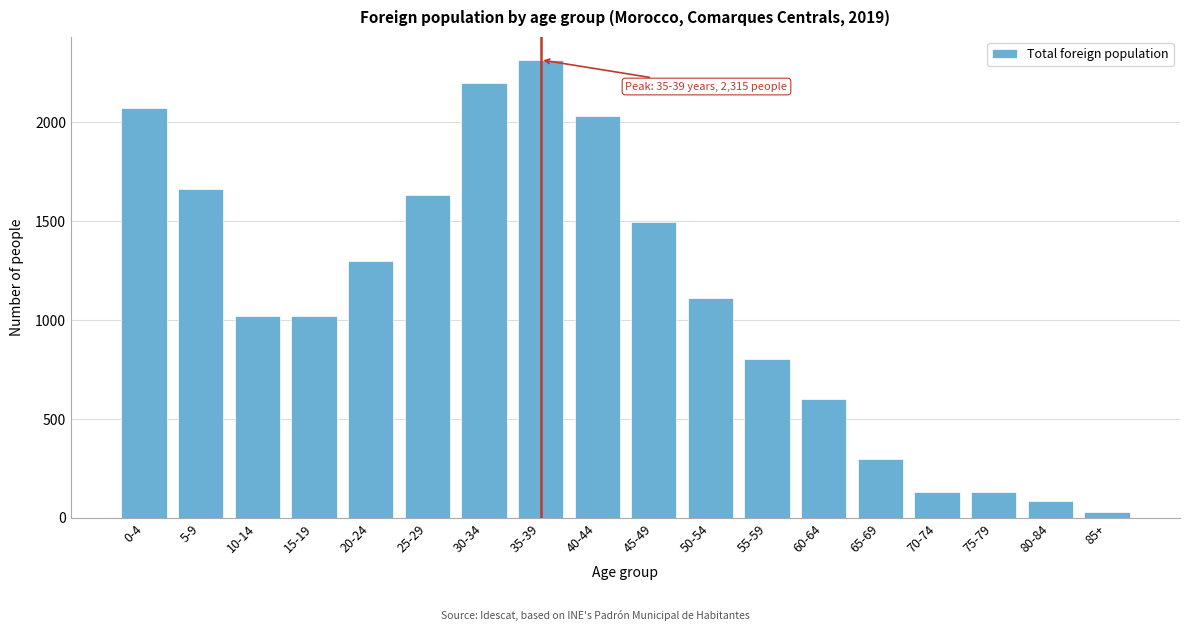

What is the greatest value displayed?

2315